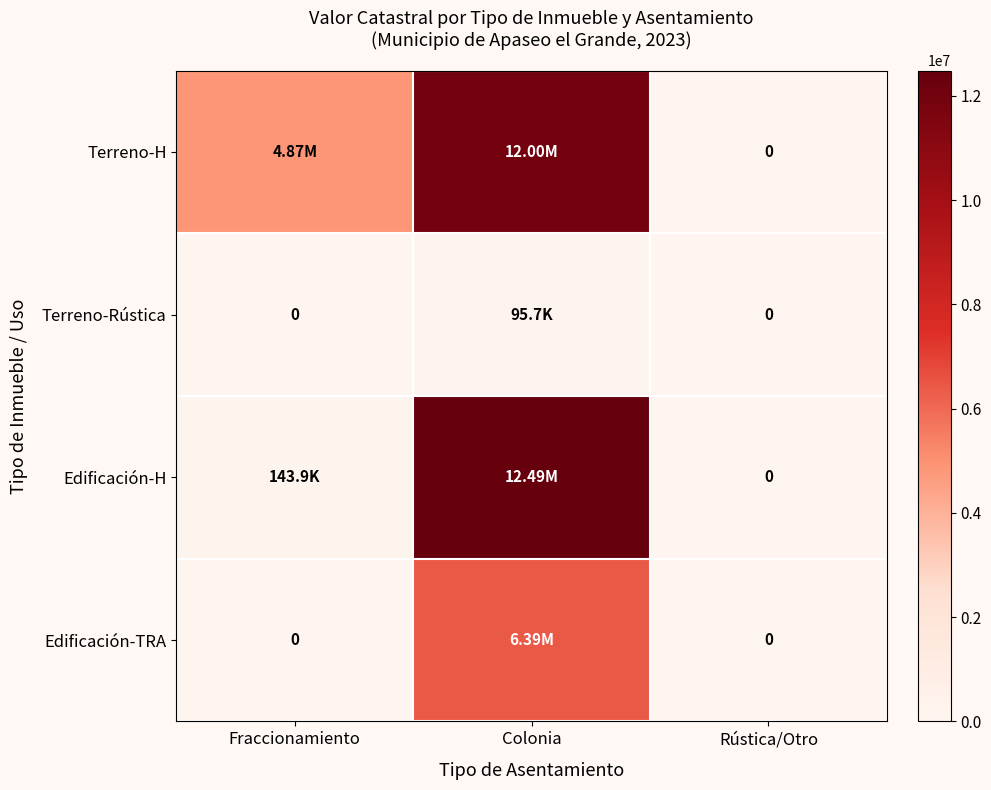

Between Fraccionamiento and Colonia, which series saw the biggest shift?

Edificación-H